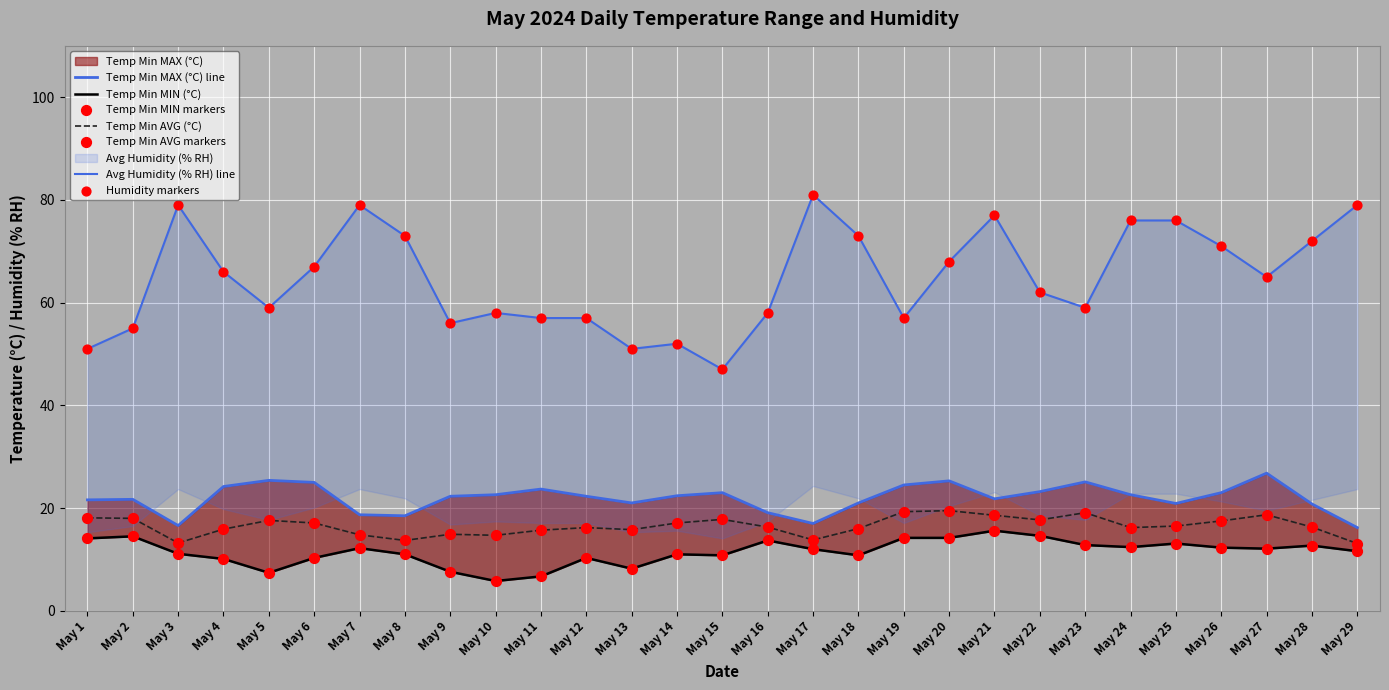

What are all the series names shown in the legend?

Avg Humidity (% RH), Temp Min AVG (°C), Temp Min MIN (°C), Temp Min MAX (°C)